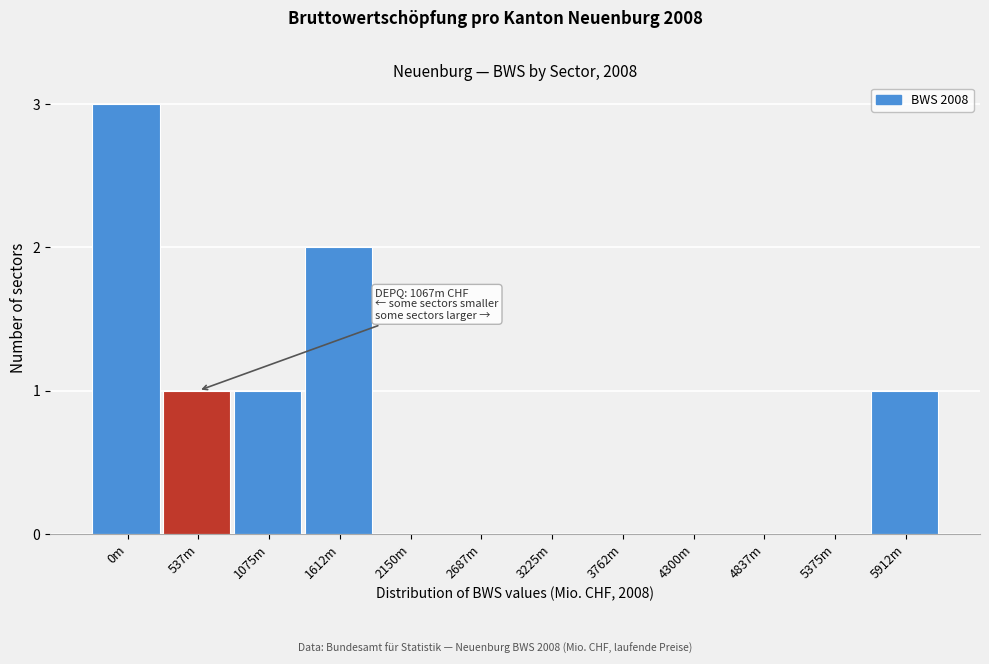

Reading right to left, extract all data points from this chart.

5912m=1	5375m=0	4837m=0	4300m=0	3762m=0	3225m=0	2687m=0	2150m=0	1612m=2	1075m=1	537m=1	0m=3